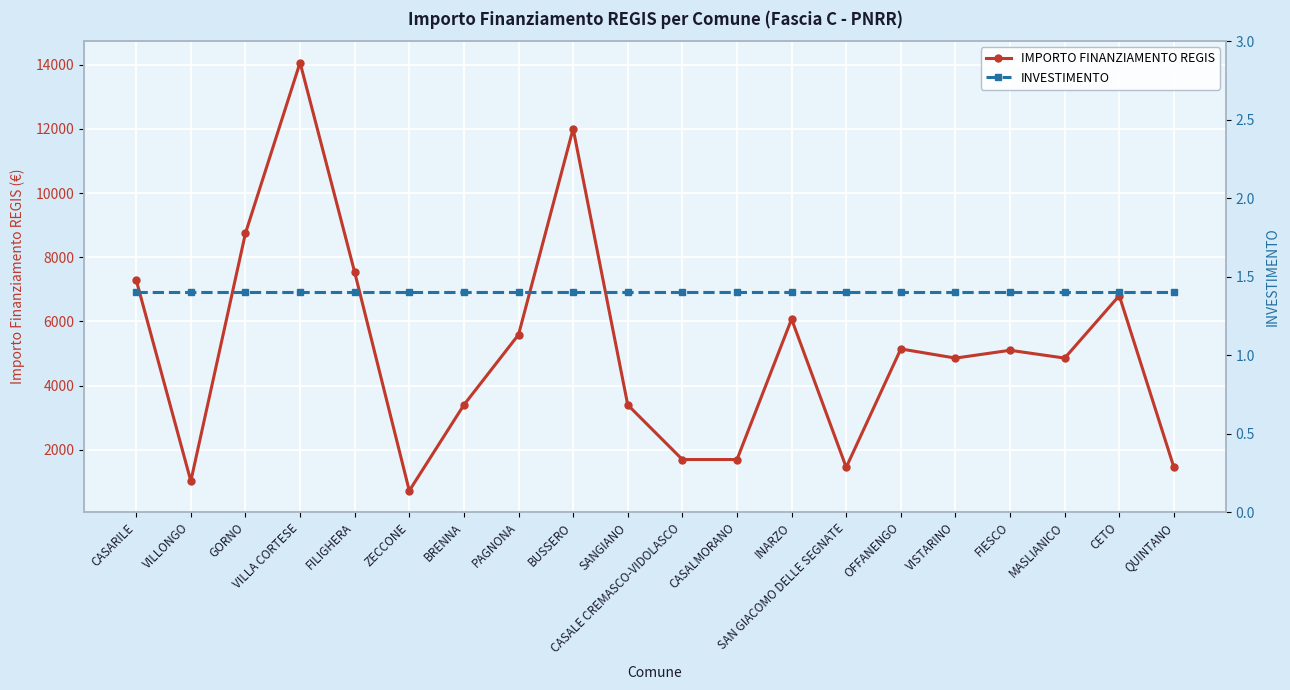

What is the value of the IMPORTO FINANZIAMENTO REGIS point at the 4th from the left?

14063